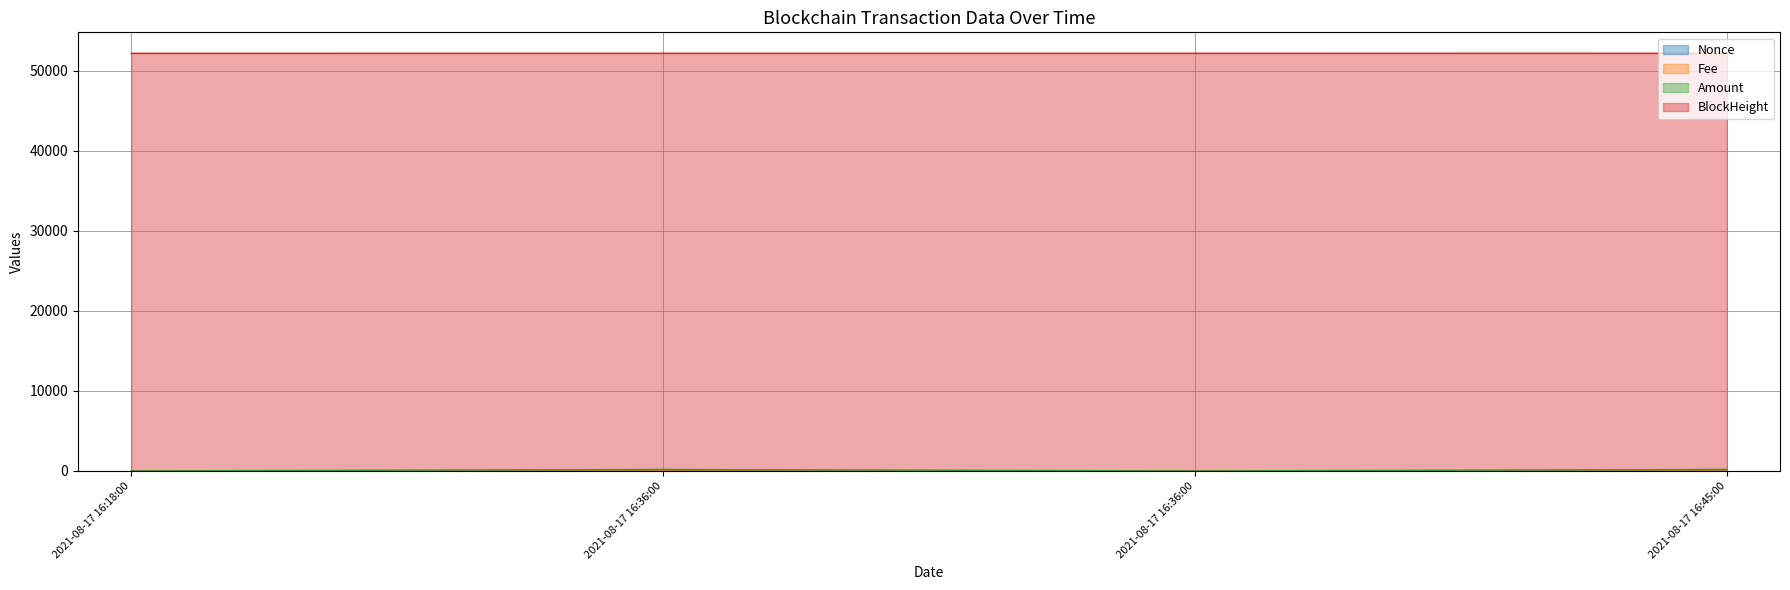

What is the label of the 1st point from the right?

2021-08-17 16:45:00